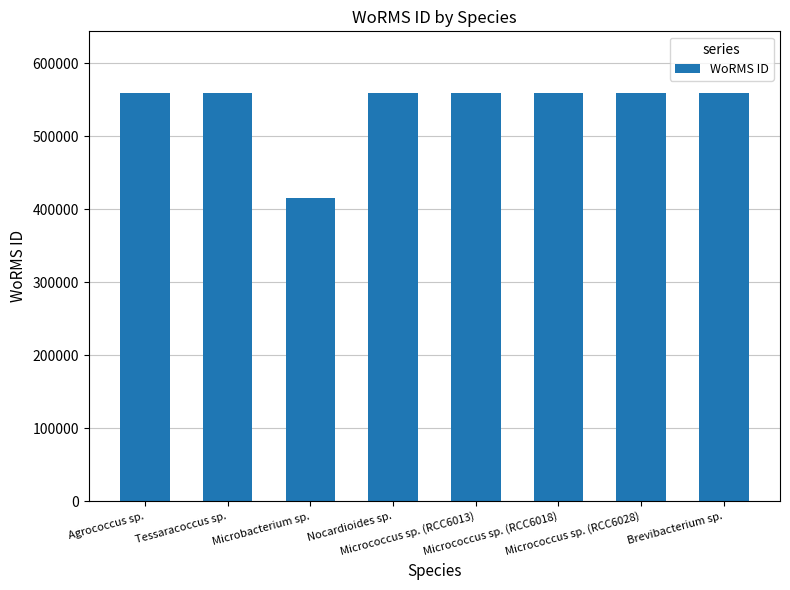

What is the sum of all values?

4333622